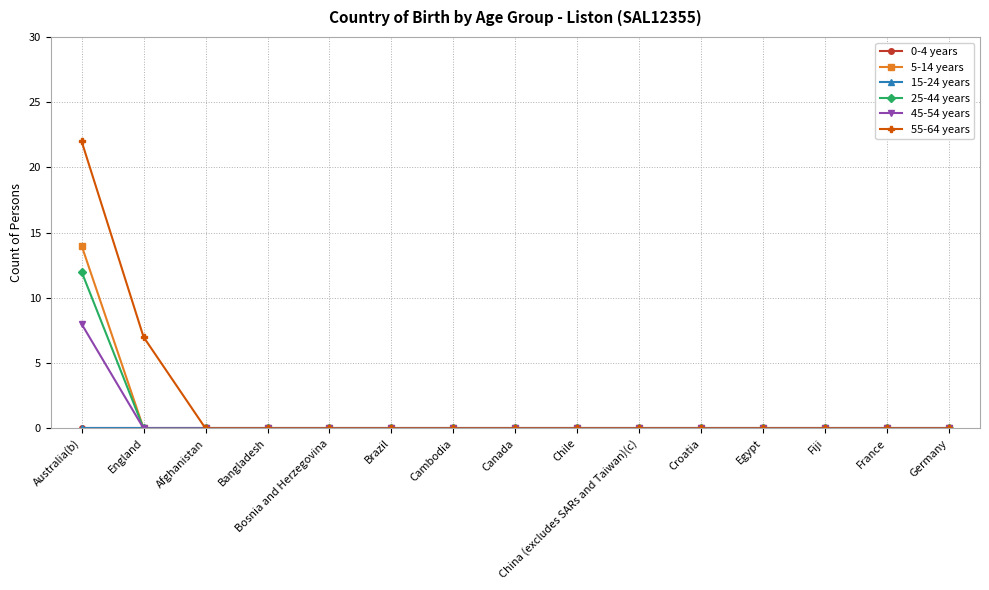

Which label corresponds to the smallest value in the chart?

Australia(b)